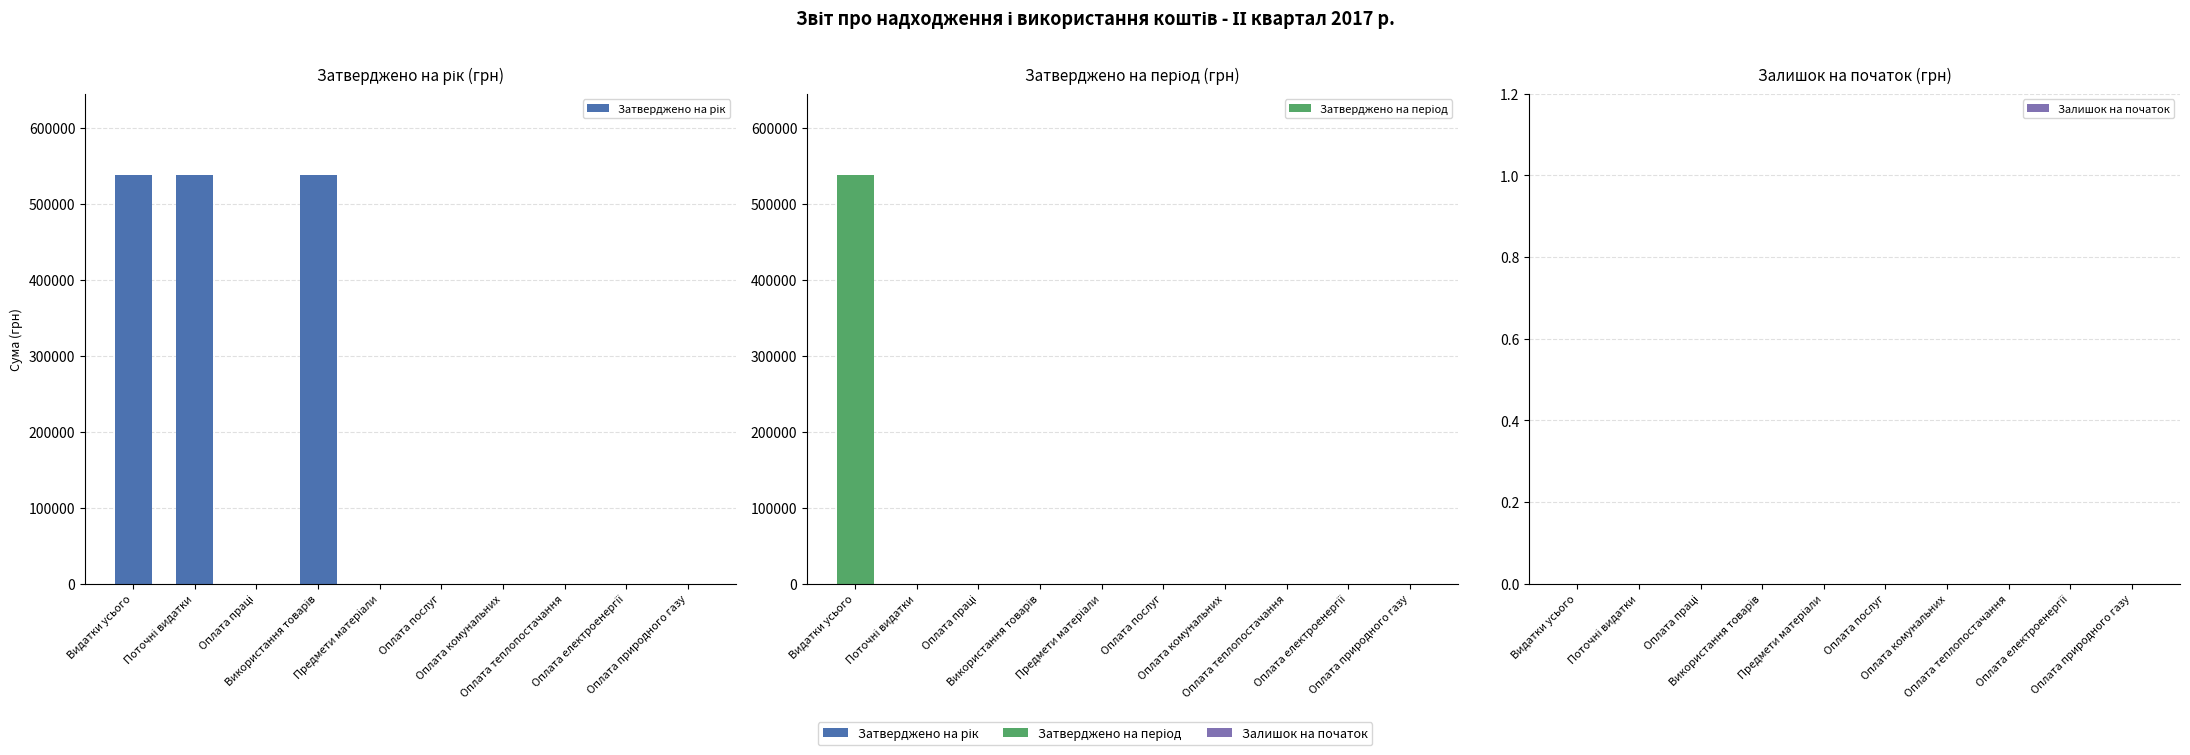

Reading left to right, transcribe all the data shown in this chart.

Затверджено на рік: 537000	537000	0	537000	0	0	0	0	0	0
Затверджено на період: 537000	0	0	0	0	0	0	0	0	0
Залишок на початок: 0	0	0	0	0	0	0	0	0	0